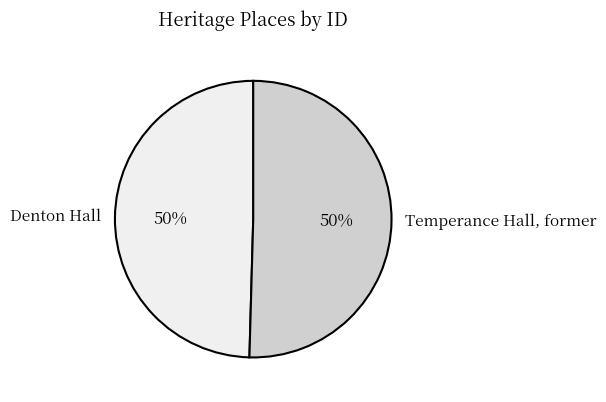

Approximately how many times larger is the value at Temperance Hall, former compared to Denton Hall?

1.0